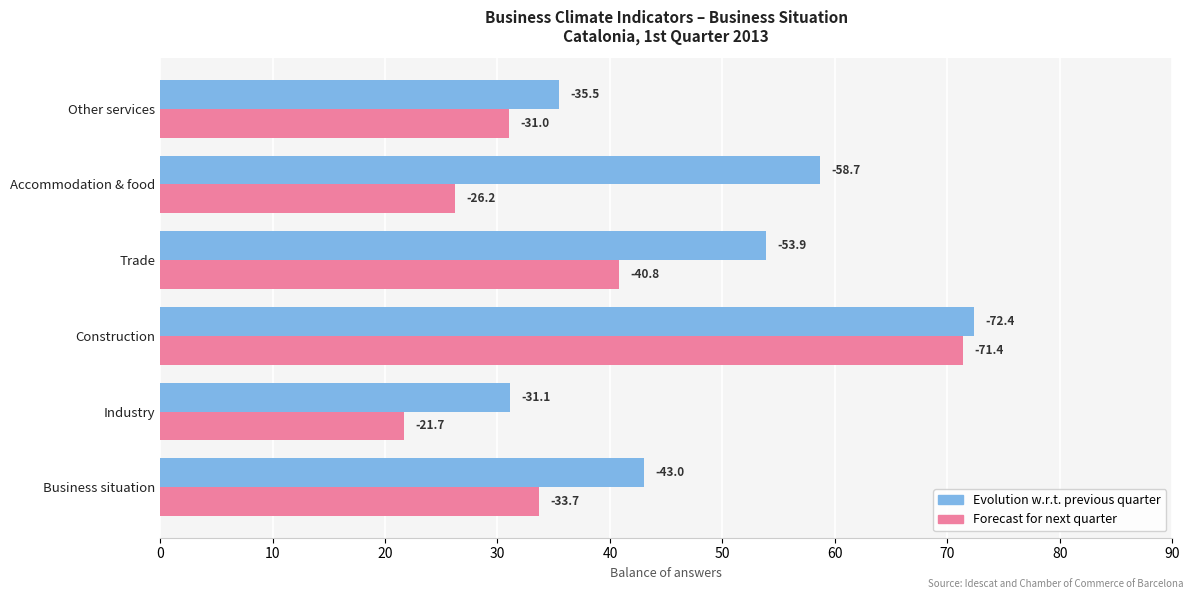

Which series has the largest range (max minus min)?

Forecast for next quarter